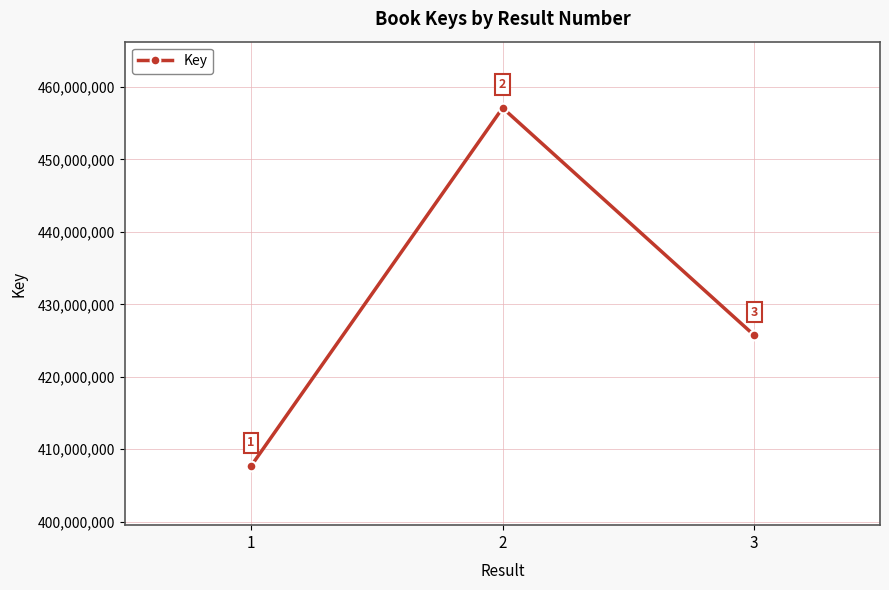

Rank the categories by value from highest to lowest.

2, 3, 1